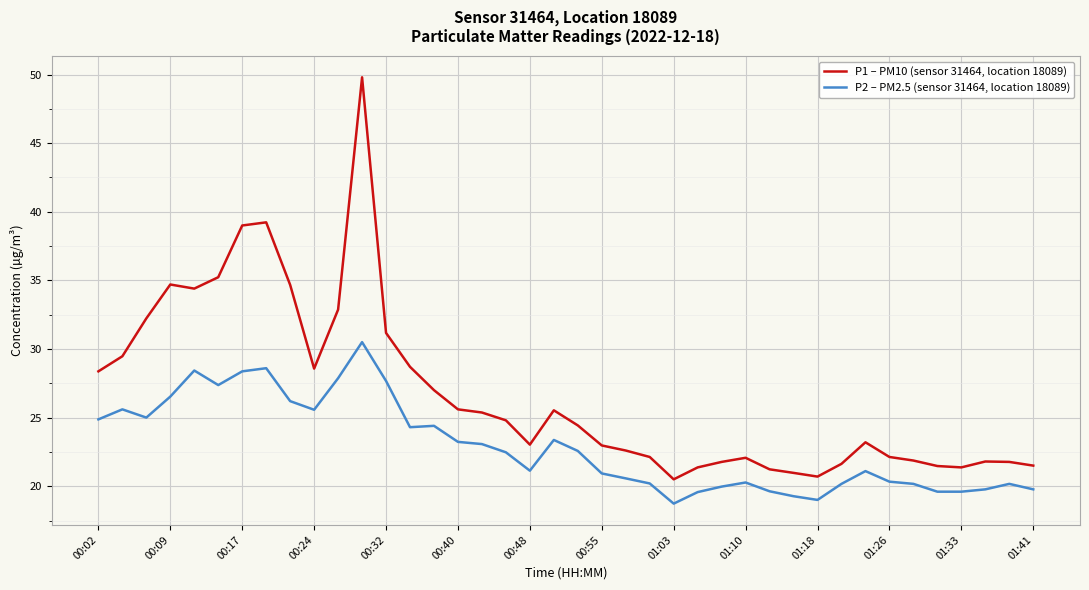

True or false: P2 – PM2.5 (sensor 31464, location 18089) has more than 0 interior local peaks.

True